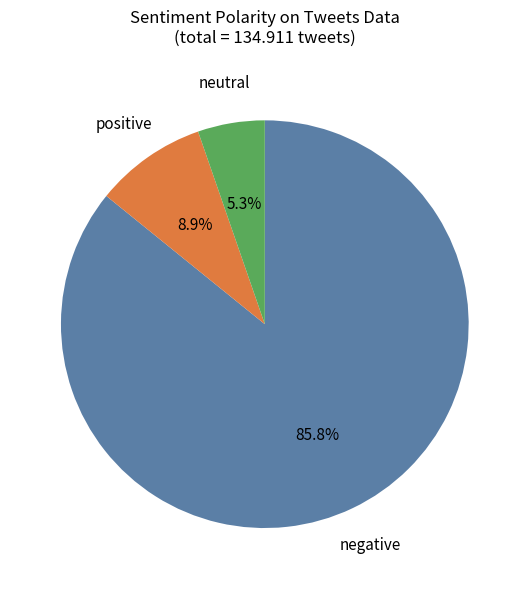

Does any single category account for the majority?

Yes